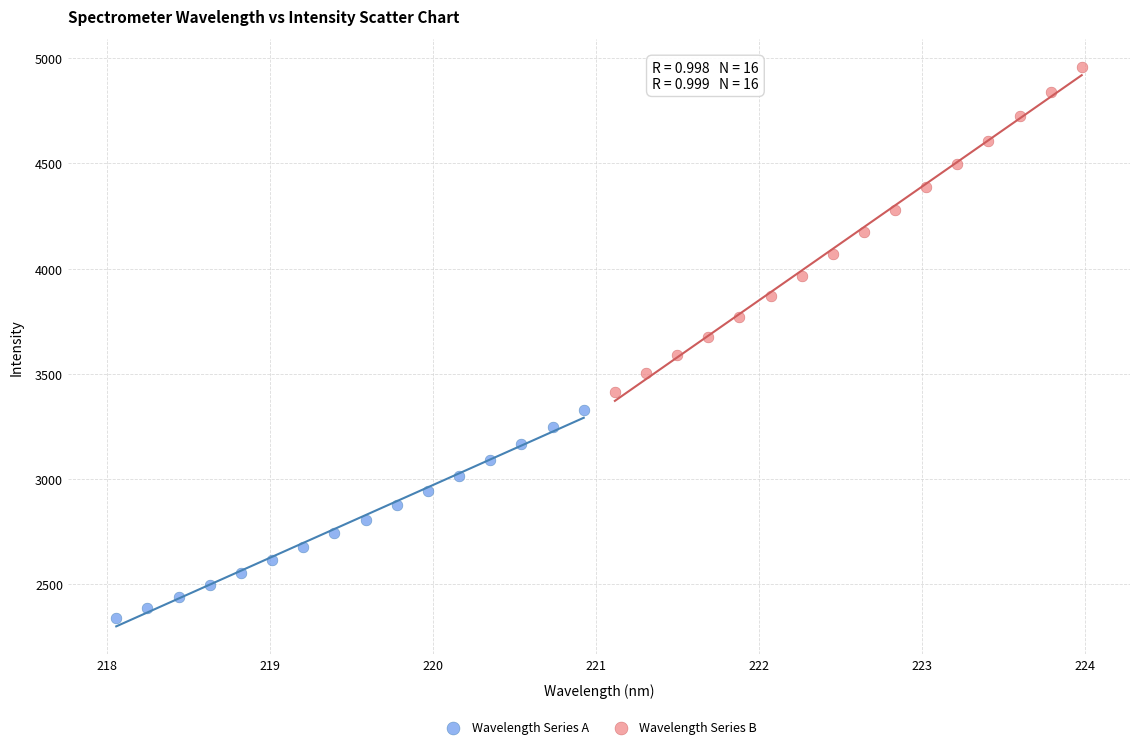

Which series contains the highest Y value?

Wavelength Series B